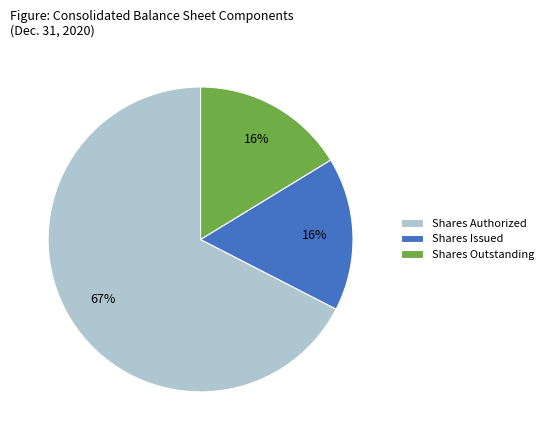

Does any single category account for the majority?

Yes